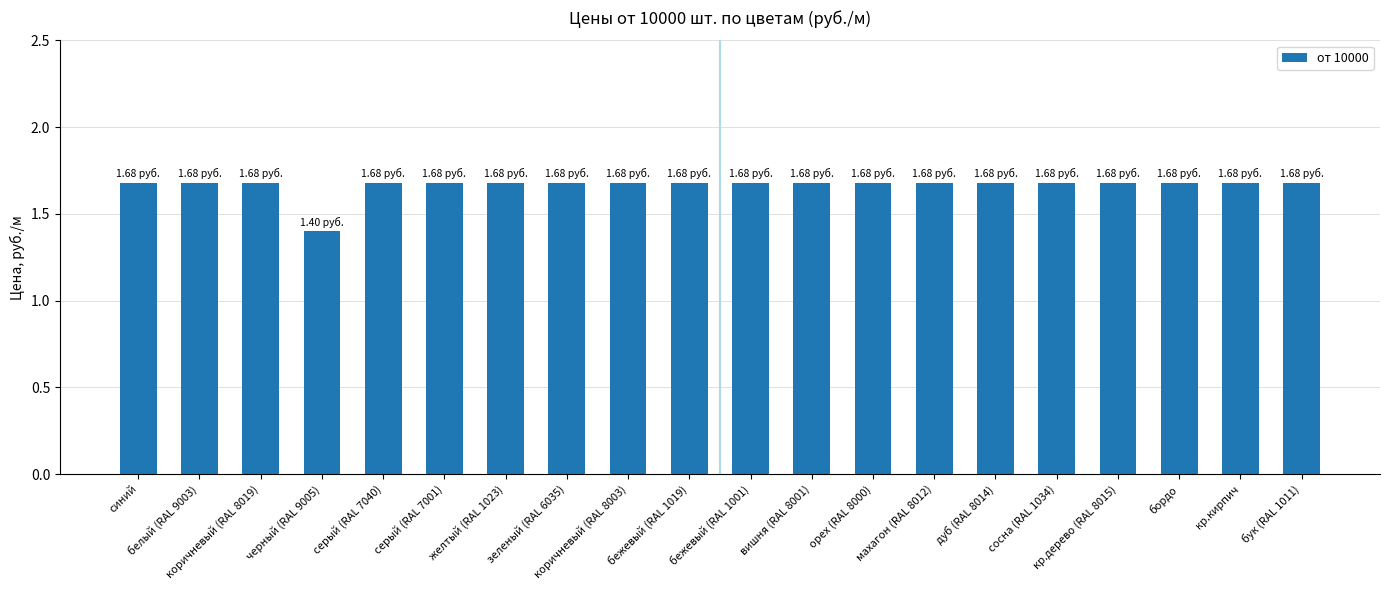

True or false: the data shows 1.7 at бежевый (RAL 1019).

True